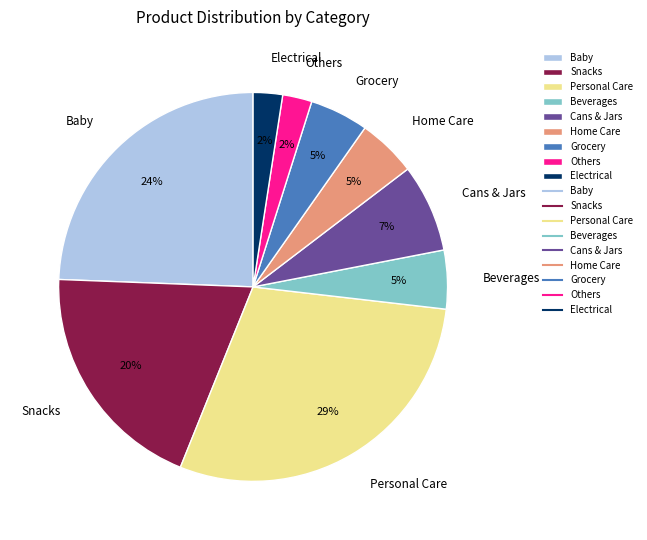

To the nearest percent, what is the difference between the largest and smallest slice percentages?

27%